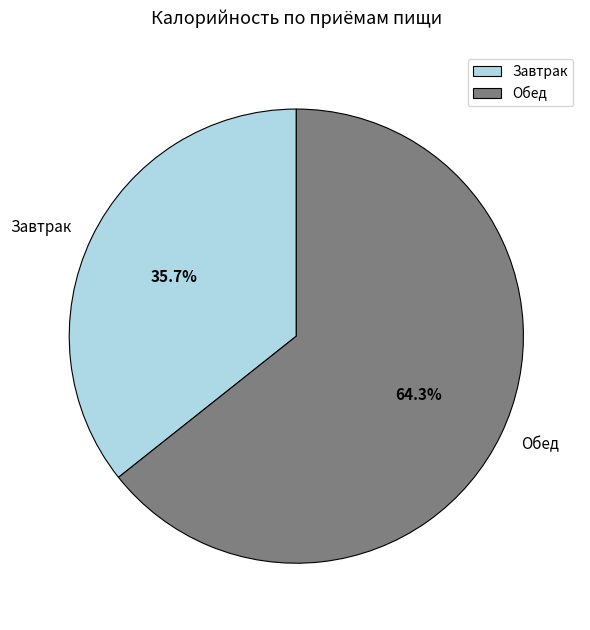

Approximately how many times larger is the value at Завтрак compared to Обед?

0.6